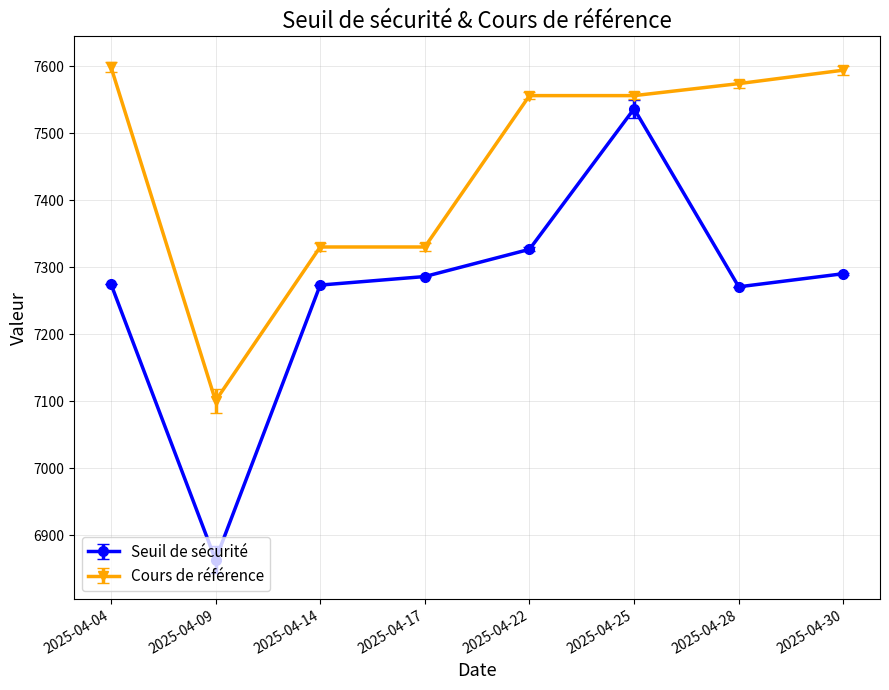

Is the value of Cours de référence at 2025-04-25 greater than the value of Seuil de sécurité at 2025-04-09?

Yes